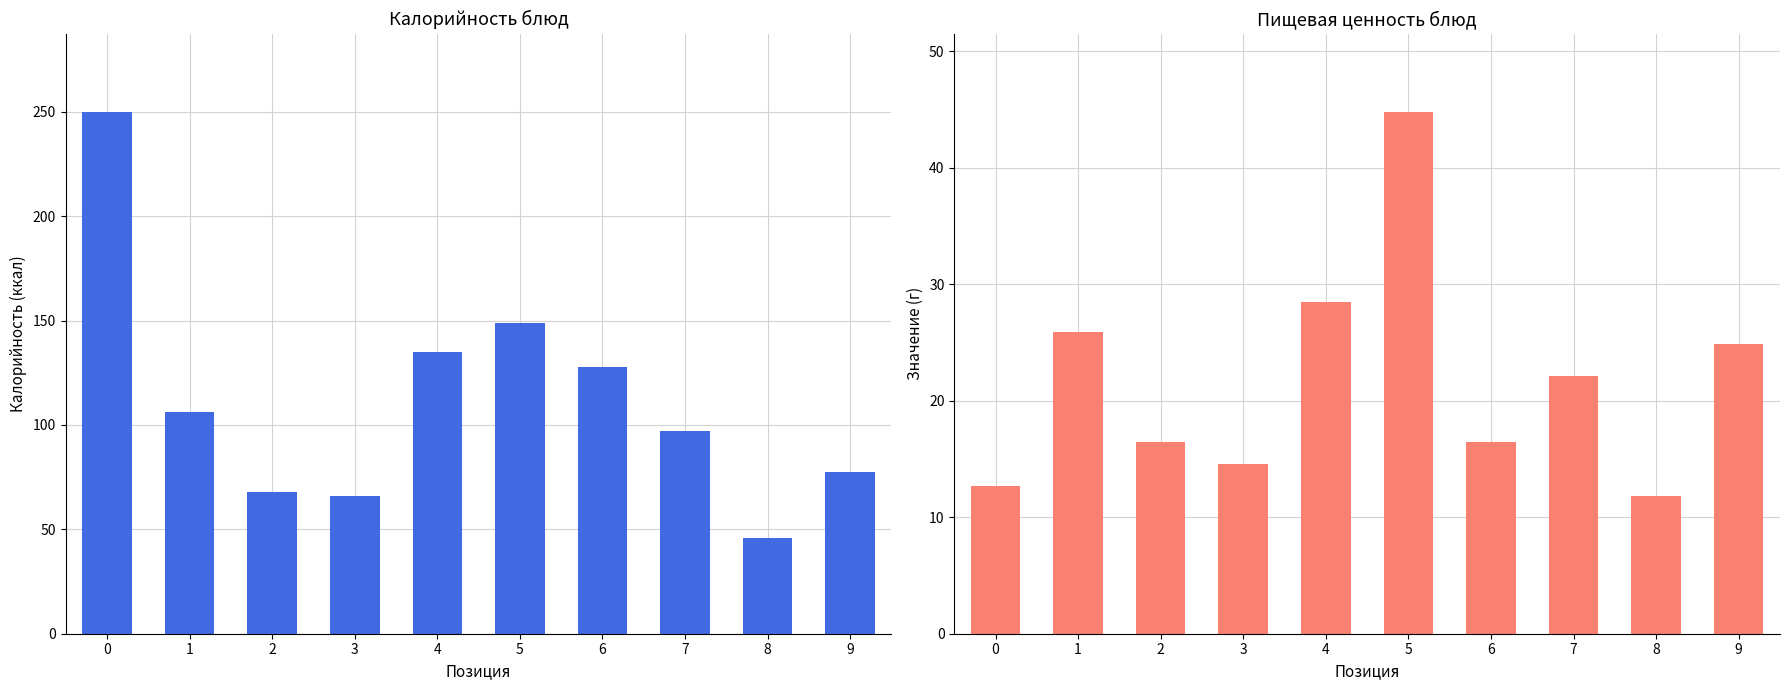

Which has a higher value, 9 or 4?

4